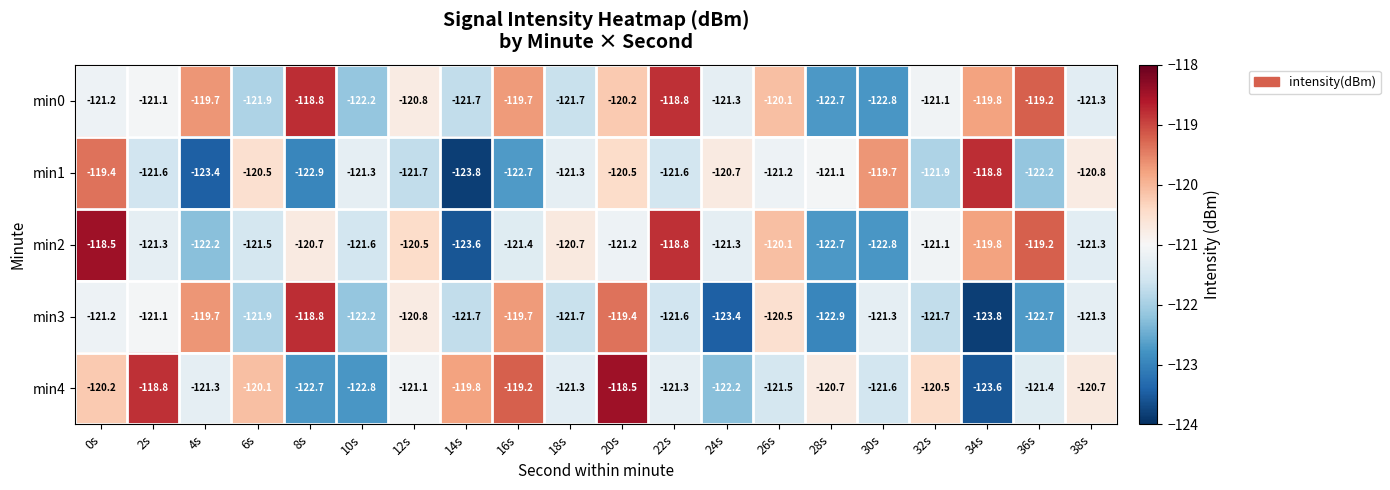

Which series has the largest total across all categories?

min0